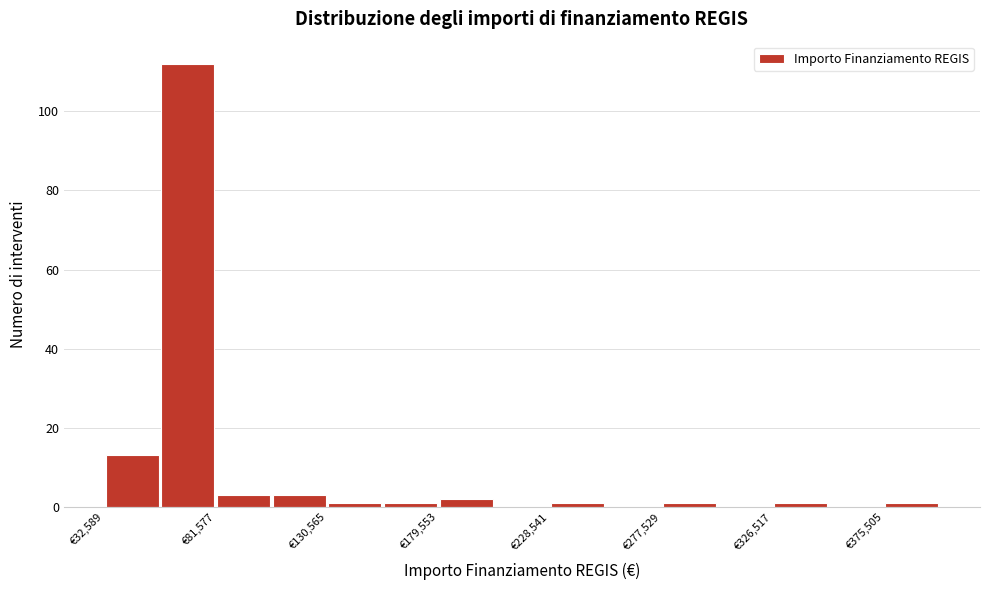

Which range on the x-axis has the tallest bar?

55000 to 80000